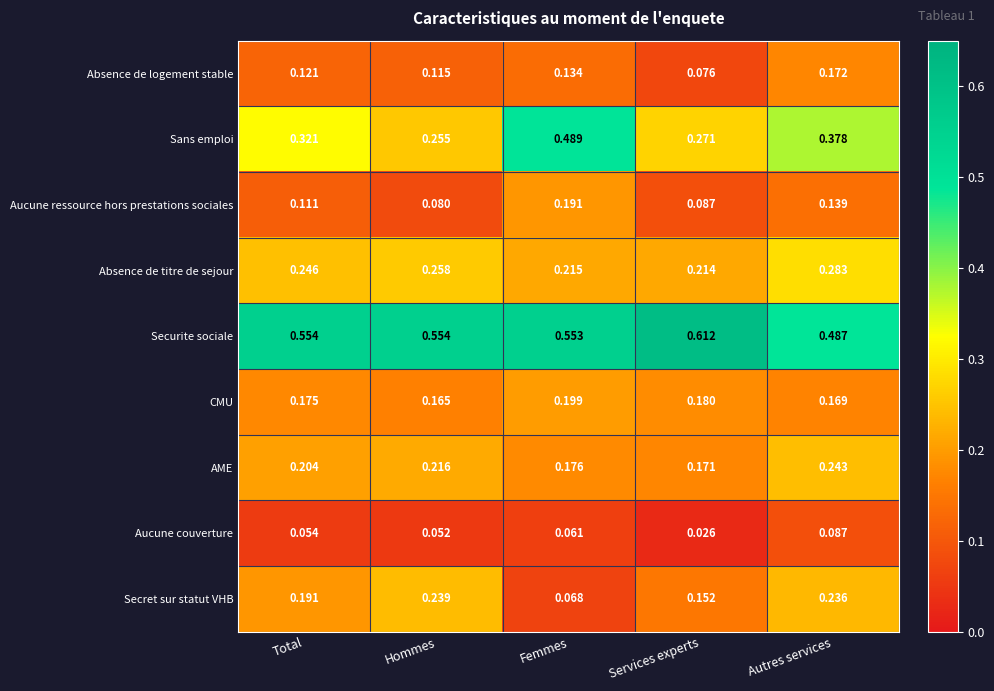

At which label is Sans emploi closest to 0?

Hommes